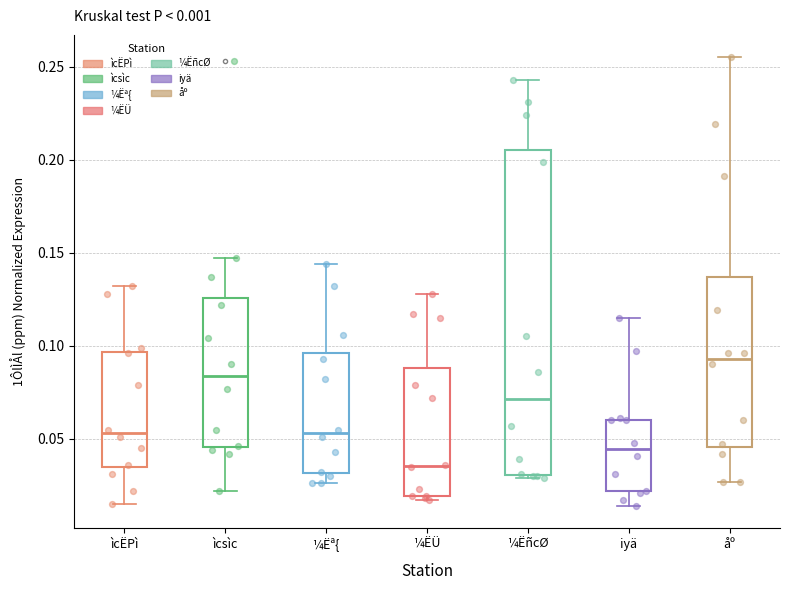

Comparing the boxes themselves (not the whiskers), which one is the tallest?

¼ËñcØ